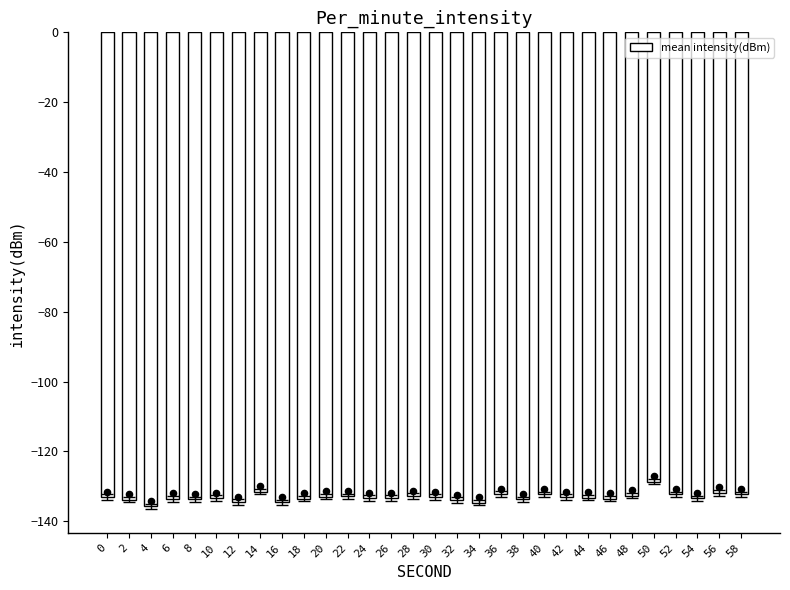

Which has a higher value, 58 or 40?

58